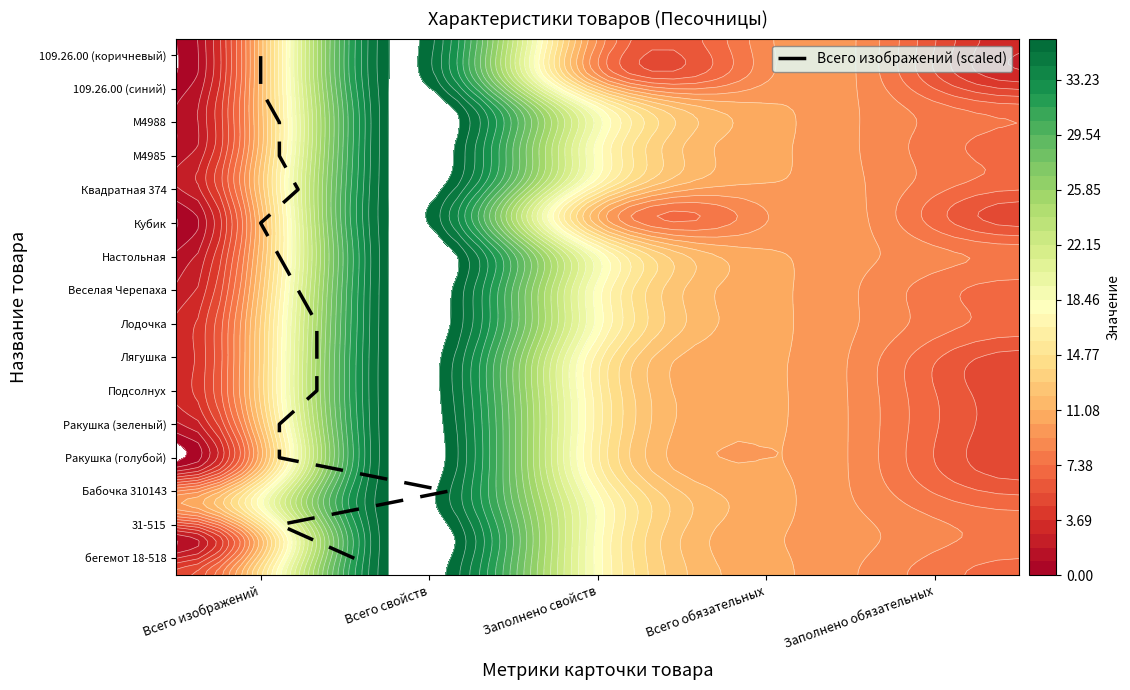

How many values are below 8?

8